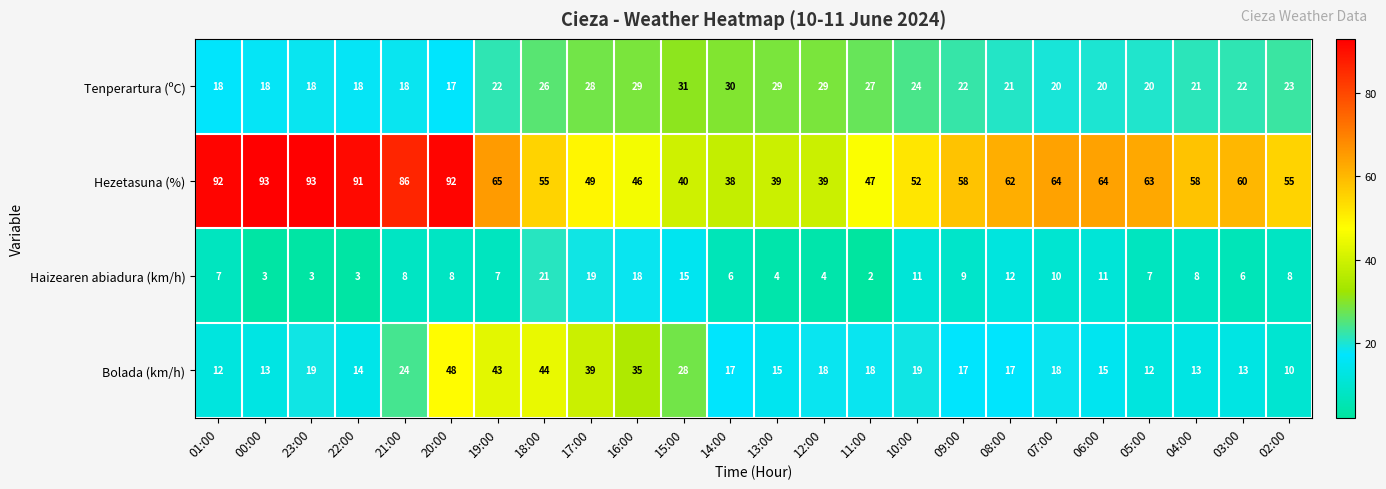

The Haizearen abiadura (km/h) series shows 7 at 19:00. True or false?

True